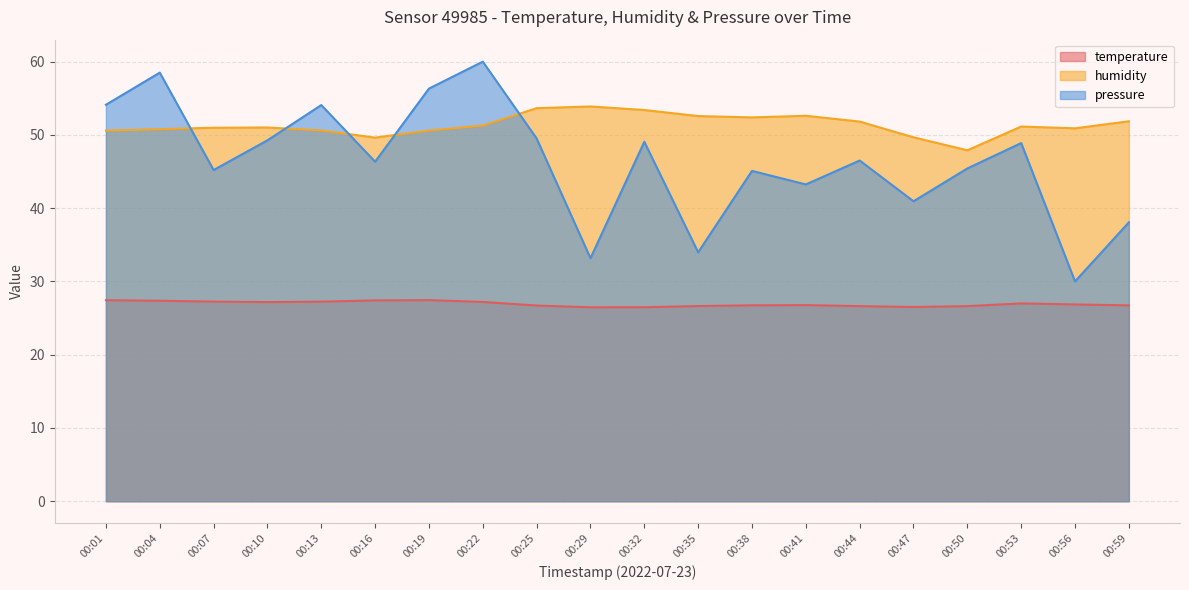

What is the average value of the humidity series?

51.4